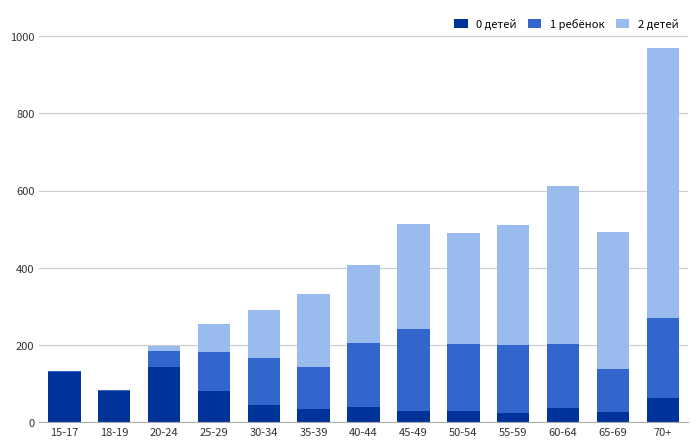

Does the chart contain stacked bars?

Yes